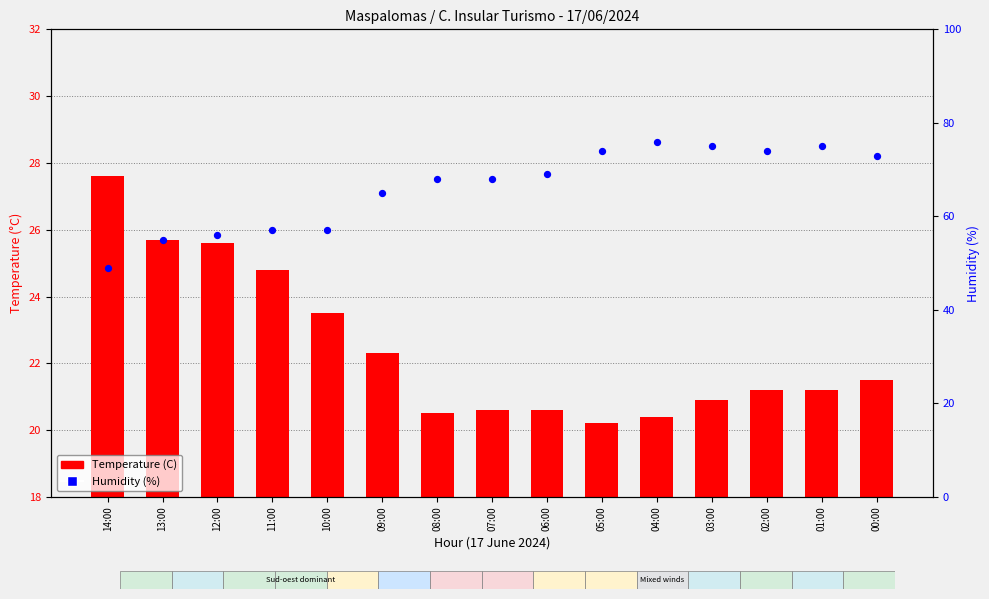

Which series reaches the maximum Y coordinate?

Humidity (%)